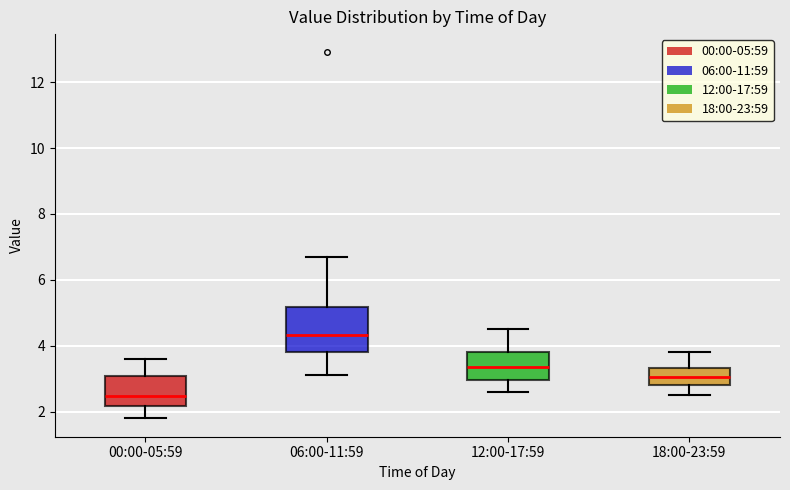

Reading left to right, read every box against the y-axis: the position of its median line, the range the box covers, and the ends of its whiskers. The values are not printed on the chart, so give them approximately, as read against the axis.

00:00-05:59: median 2.4, box 2.2 to 3.0, whiskers 1.8 to 3.6
06:00-11:59: median 4.4, box 3.8 to 5.2, whiskers 3.2 to 6.8
12:00-17:59: median 3.4, box 3.0 to 3.8, whiskers 2.6 to 4.6
18:00-23:59: median 3.0, box 2.8 to 3.4, whiskers 2.6 to 3.8